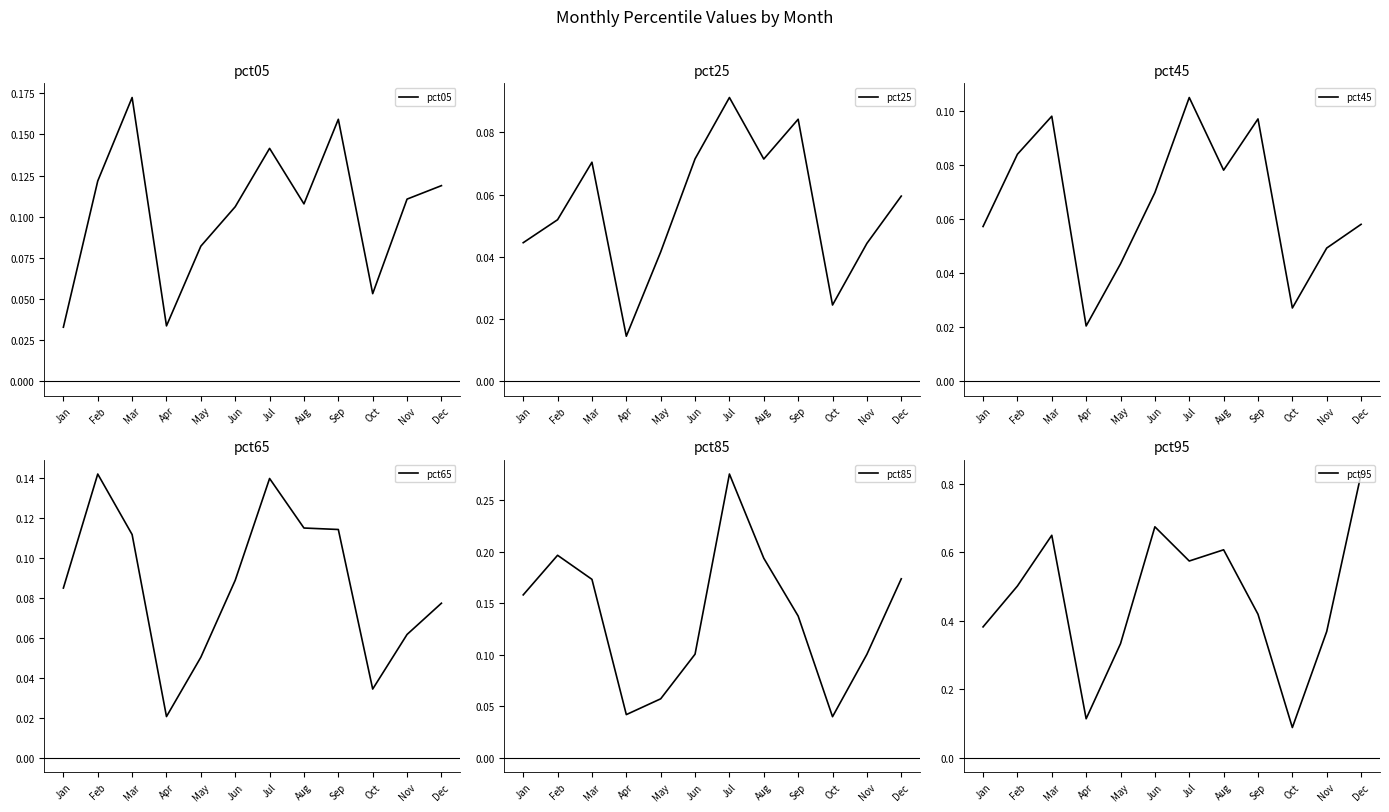

How many lines are shown in the chart?

6